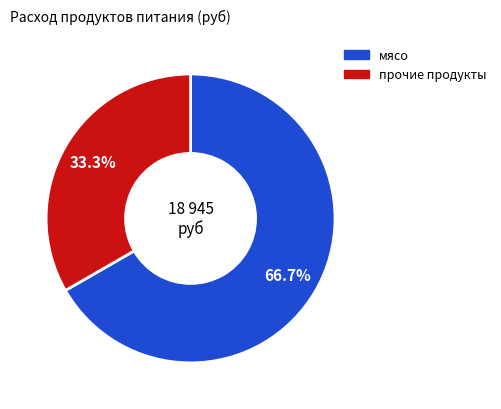

Is there any slice that represents more than half of the pie?

Yes